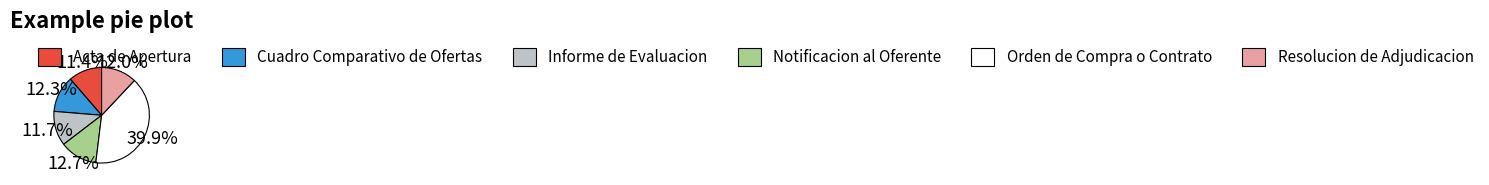

Does Notificacion al Oferente represent more than half of the total?

No